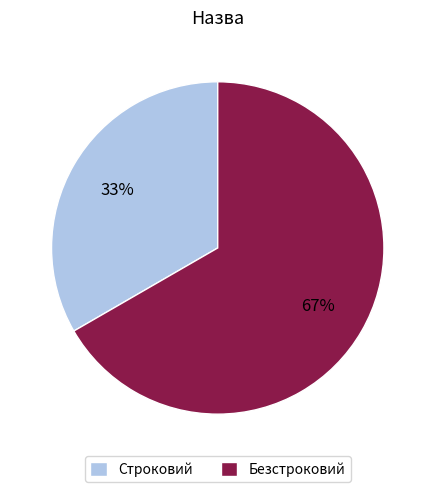

Approximately how many times larger is the value at Безстроковий compared to Строковий?

2.0